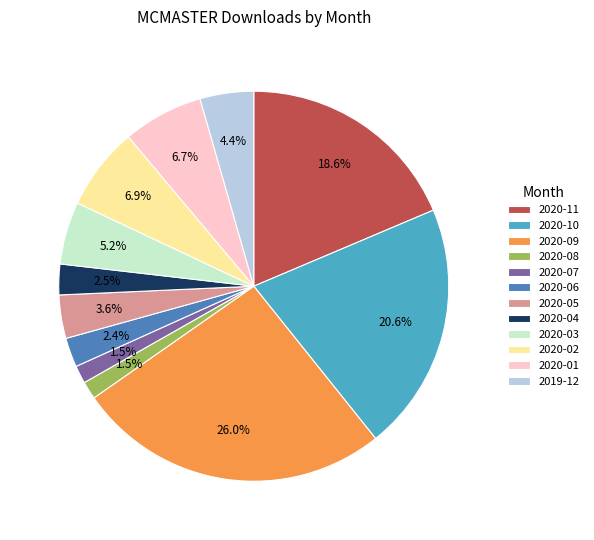

Does 2020-09 represent more than half of the total?

No